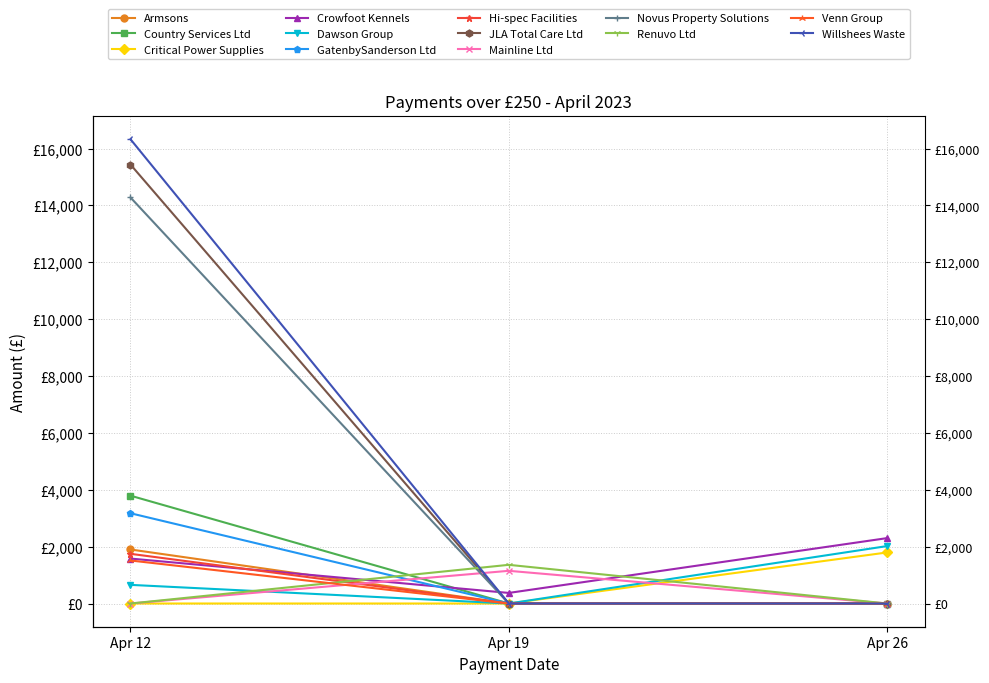

At which label is Dawson Group closest to 897?

Apr 12